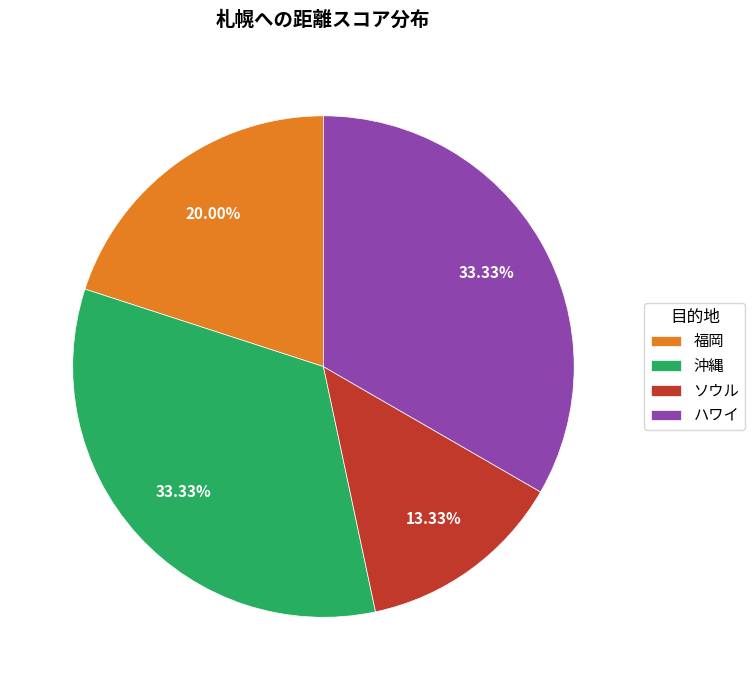

Which slice is the smallest?

ソウル